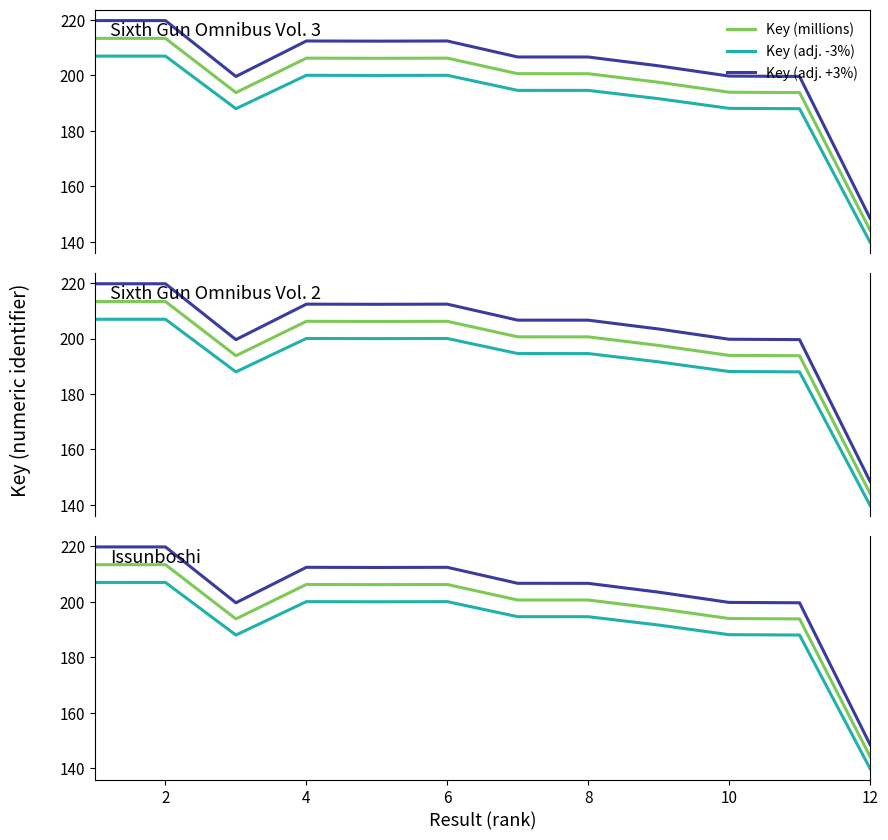

In Key (adj. -3%), how many points are higher than both neighbors (excluding endpoints)?

2